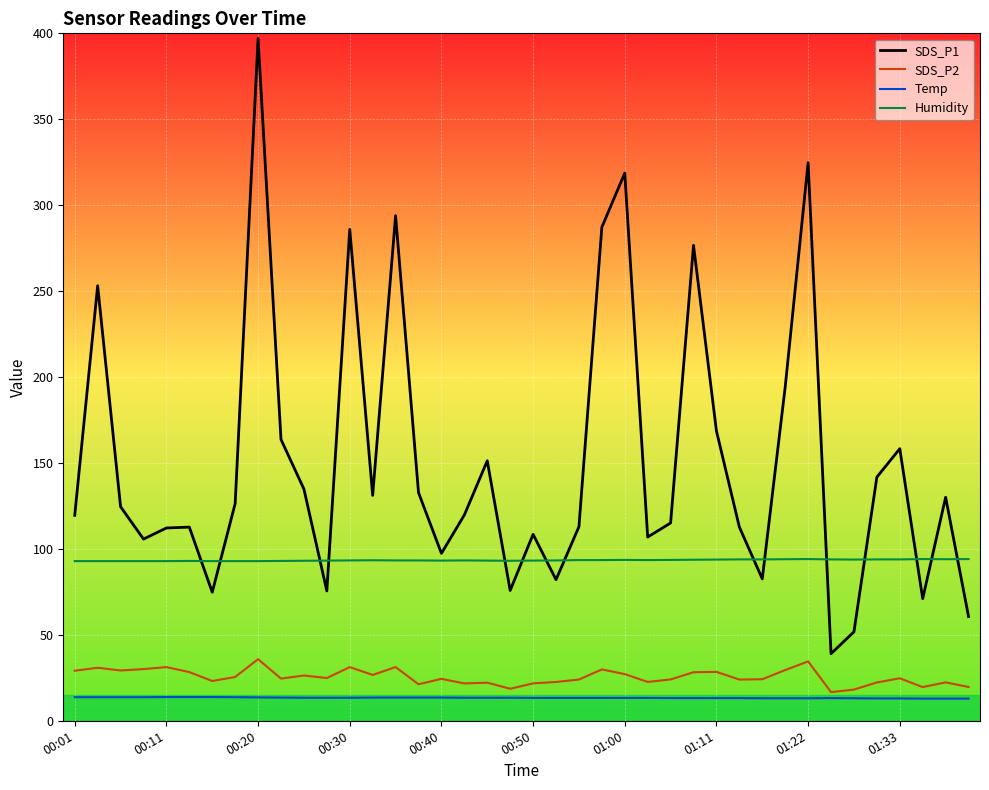

Which series has the largest total across all categories?

SDS_P1